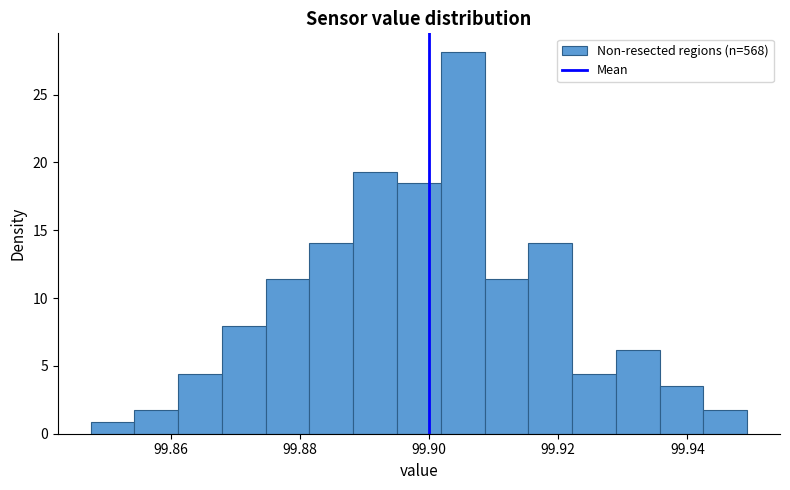

Read against the x-axis, roughly where is the centre of the tallest bar?

99.906